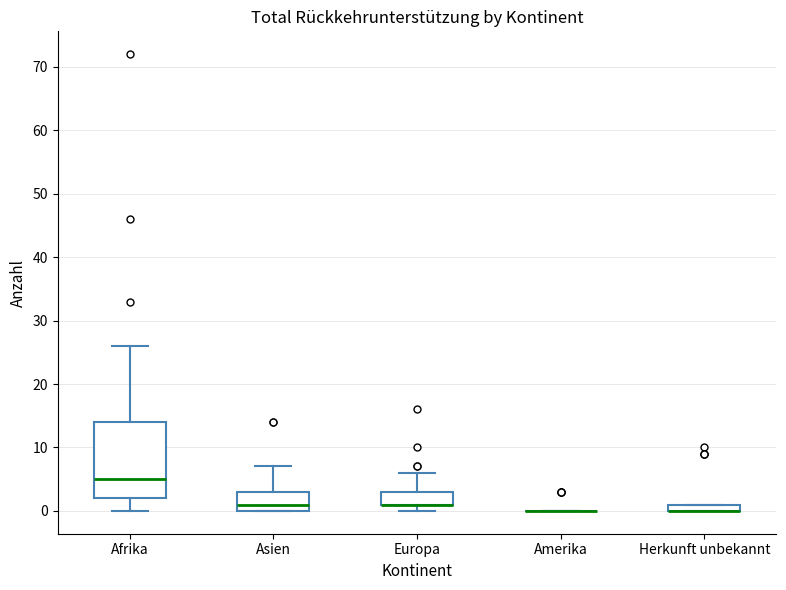

Where does the upper whisker of the box for Europa end on the y-axis? The values are not printed on the chart, so give them approximately, as read against the axis.

6